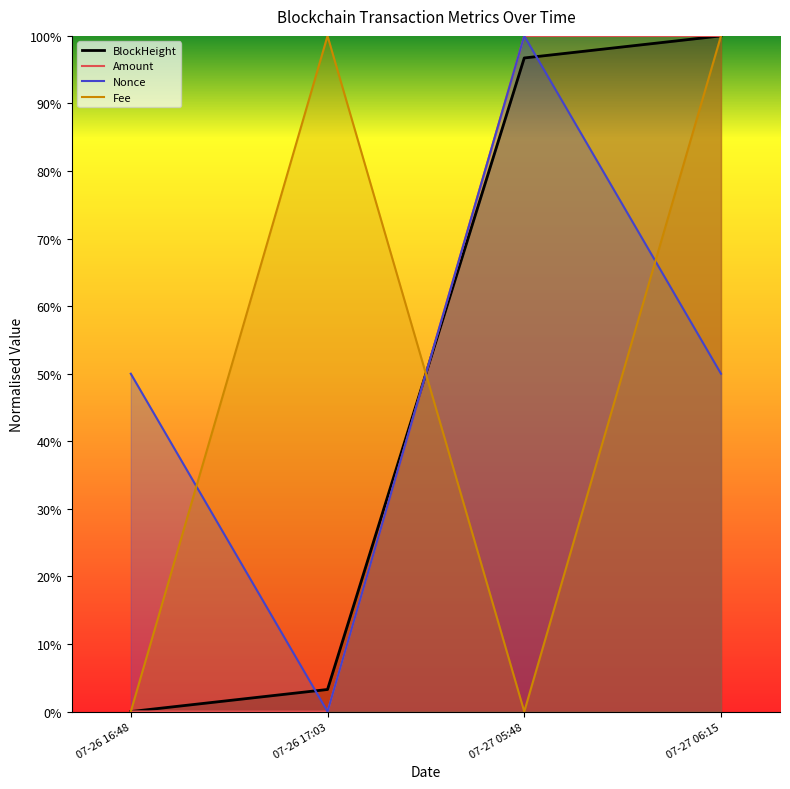

In Amount, how many points are higher than both neighbors (excluding endpoints)?

1